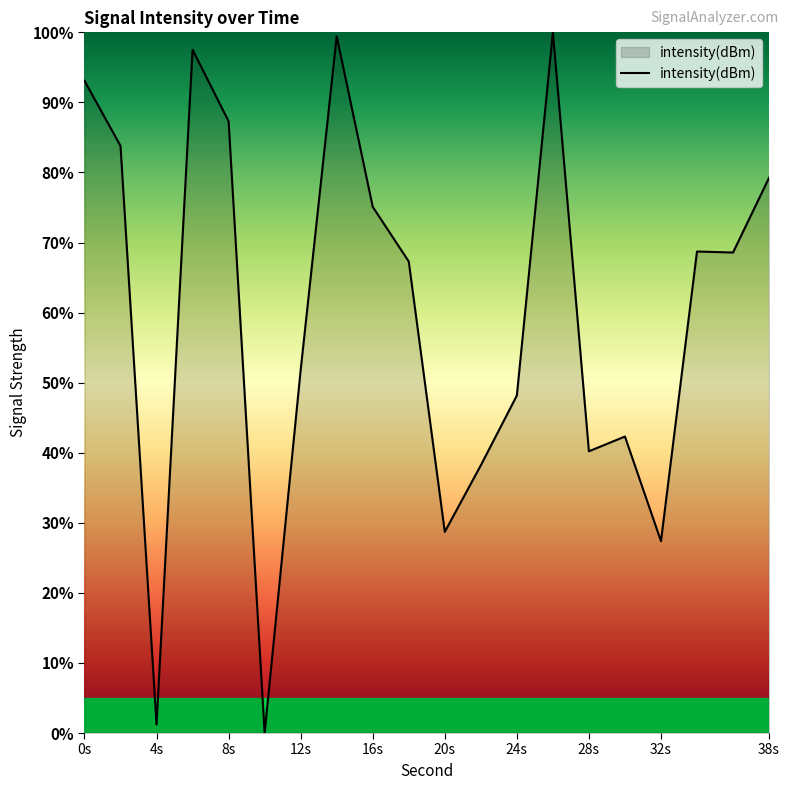

What is the maximum value shown in the chart?

100.0